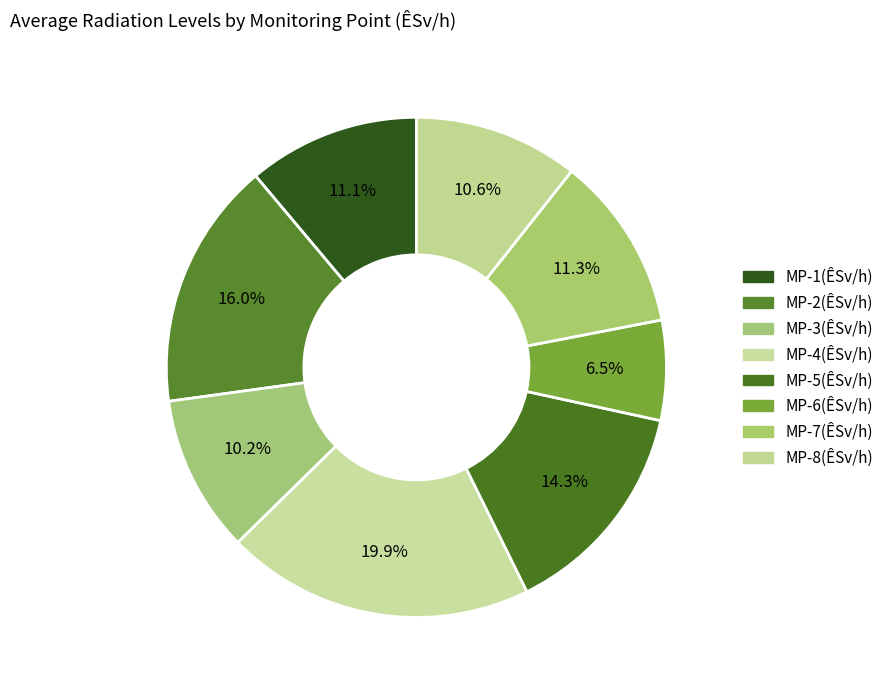

Combined, do MP-6(ÊSv/h) and MP-7(ÊSv/h) account for over 50%?

No